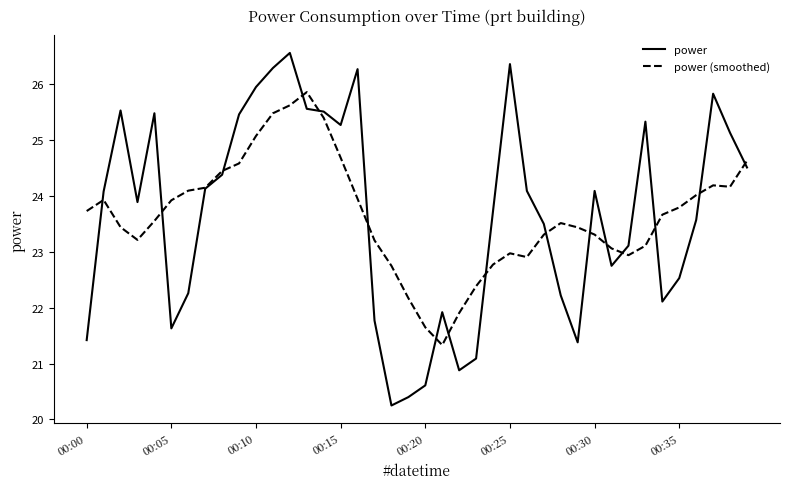

Rank the series by their maximum value, from lowest to highest.

power (smoothed), power